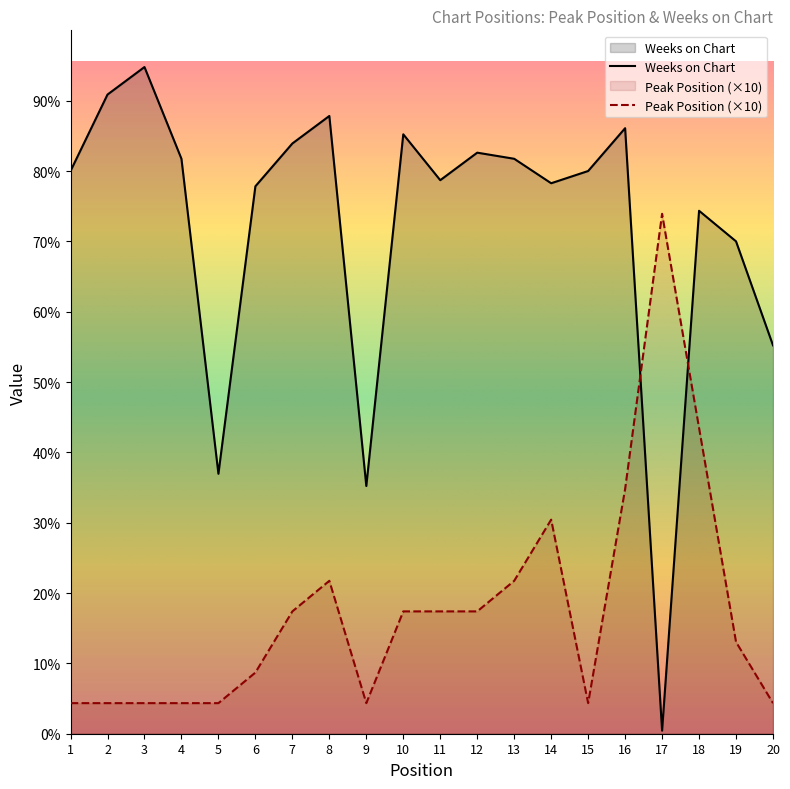

Reading right to left, extract all data points from this chart.

Weeks on Chart: 127	161	171	1	198	184	180	188	190	181	196	81	202	193	179	85	188	218	209	184
Peak Position (×10): 10	30	100	170	80	10	70	50	40	40	40	10	50	40	20	10	10	10	10	10